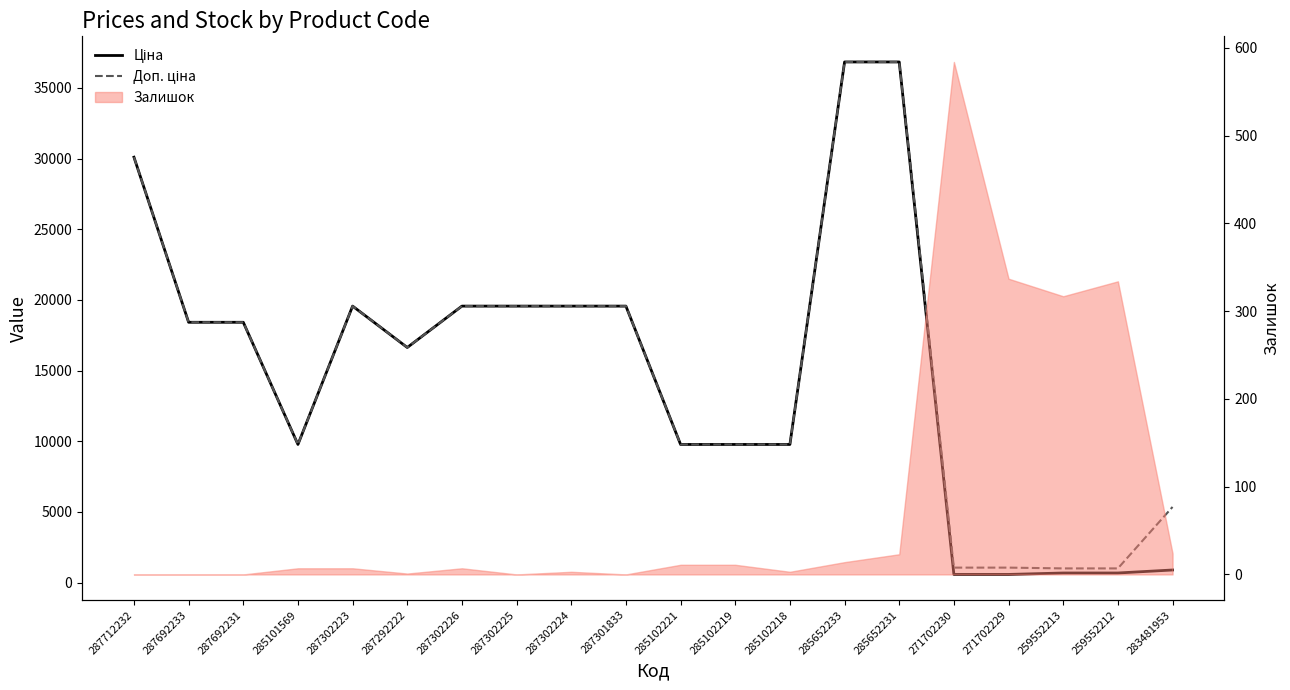

Which series has the largest range (max minus min)?

Ціна